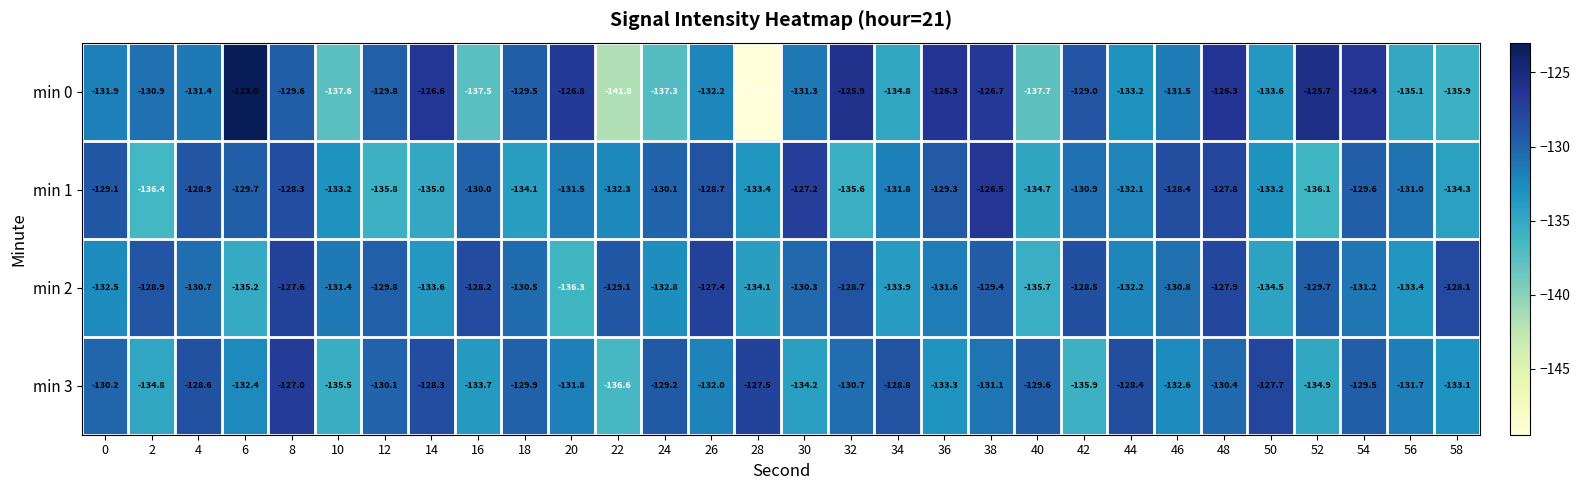

How many data points in min 3 are less than -130?

19